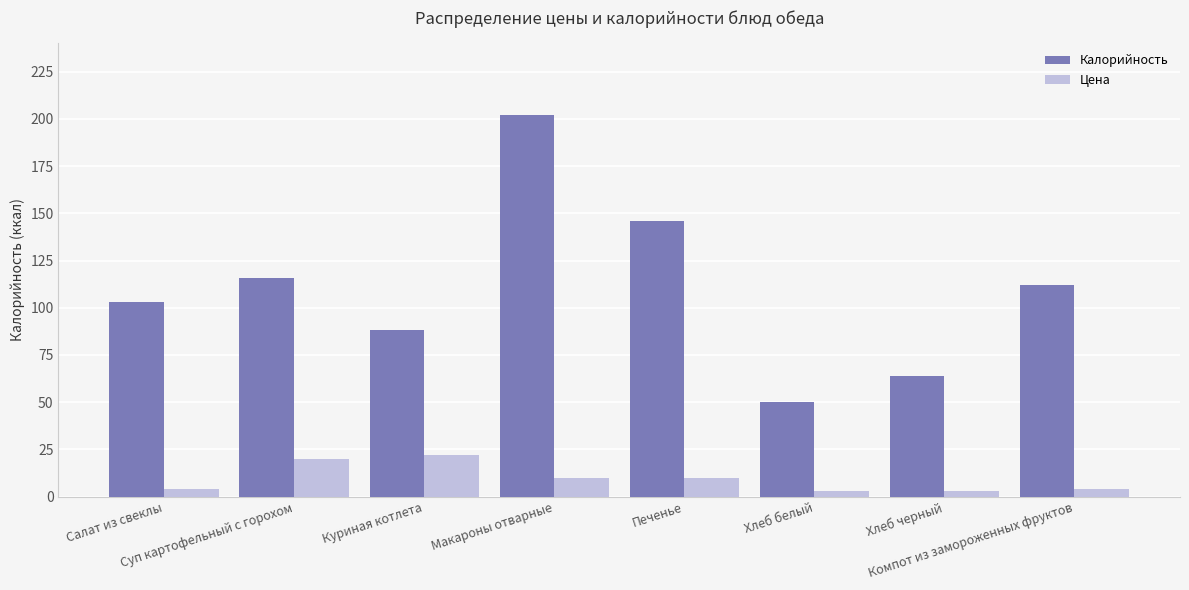

Which series has the widest spread of values?

Калорийность